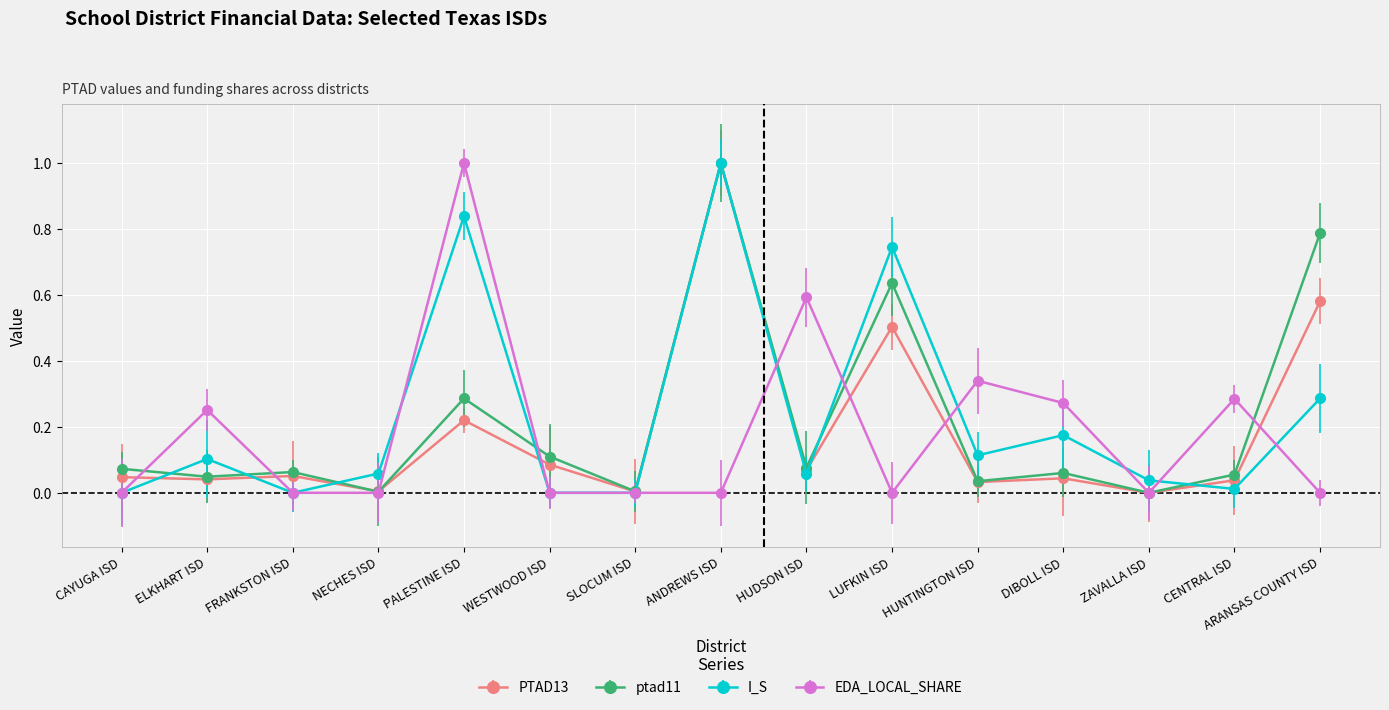

True or false: EDA_LOCAL_SHARE has a value of 0.4 at HUDSON ISD.

False